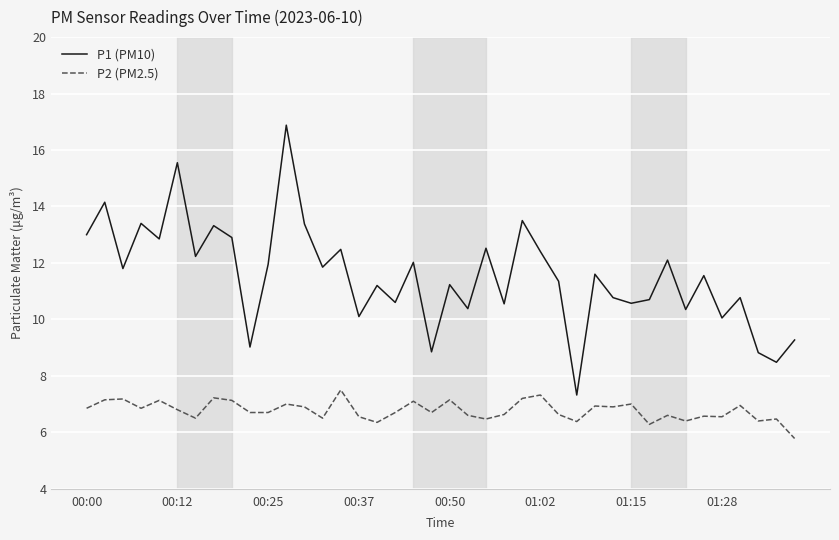

Which series has the largest total across all categories?

P1 (PM10)